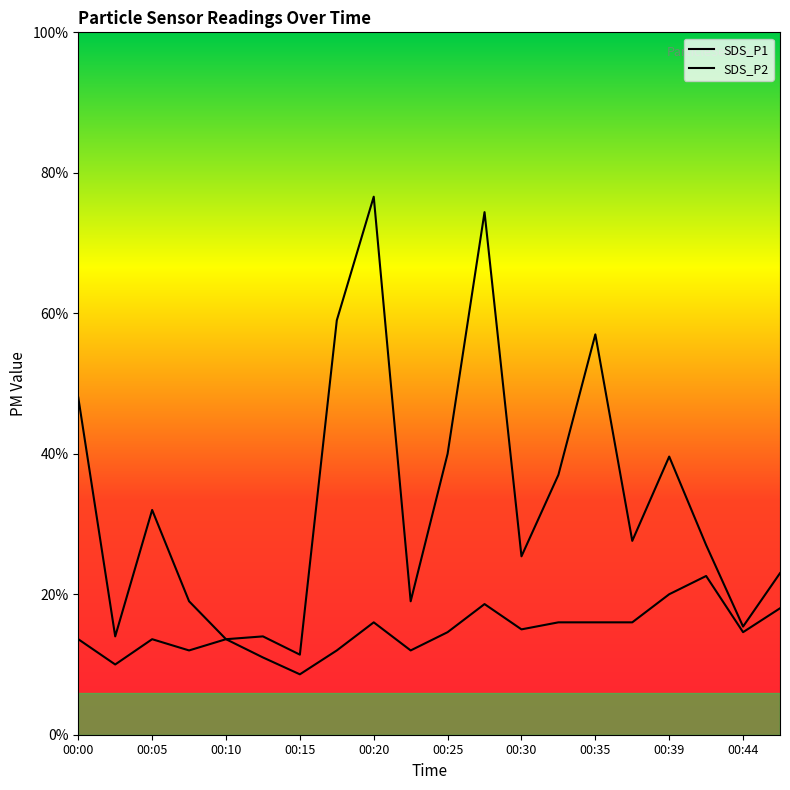

The value of SDS_P1 at 00:22 is 0.9. True or false?

True